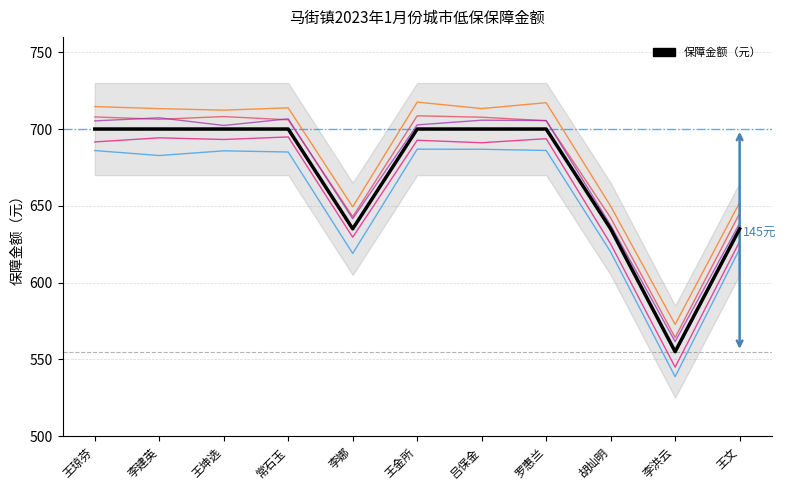

What is the difference between the maximum and minimum values?

145